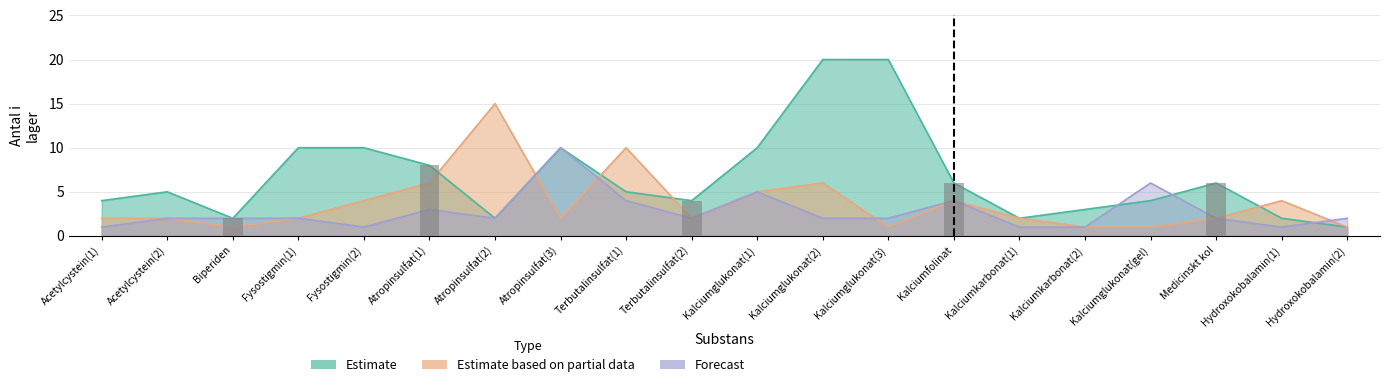

Is the value of Forecast at Atropinsulfat(1) greater than the value of Estimate at Terbutalinsulfat(2)?

No